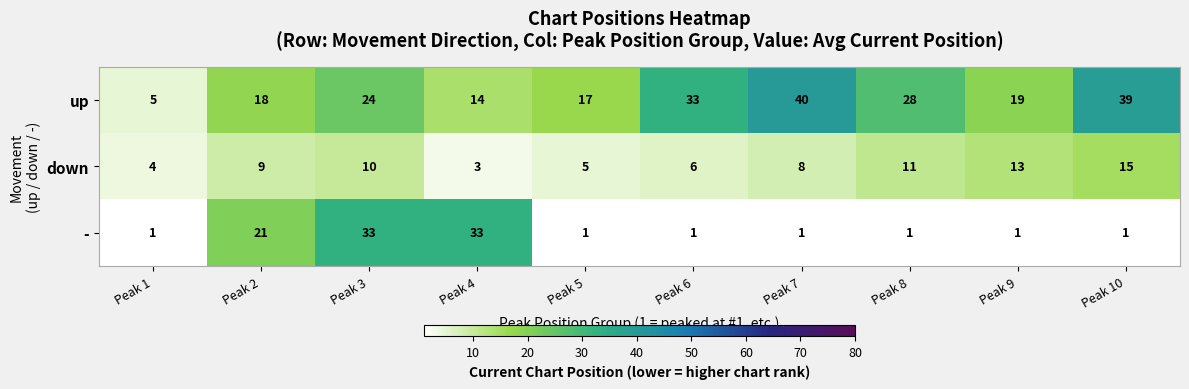

Is it true that - equals 0 at Peak 6?

False